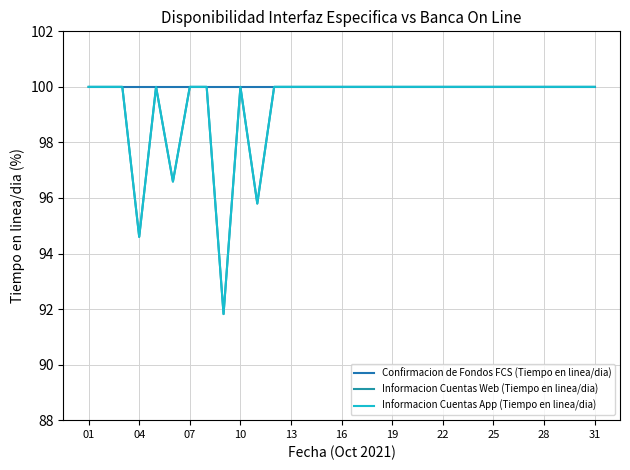

Does the chart have visible grid lines?

Yes